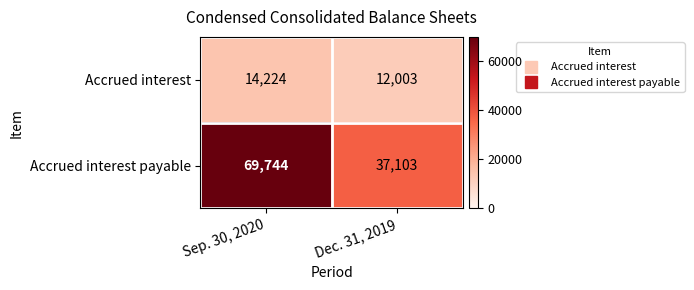

What is the difference between the highest and lowest values at Sep. 30, 2020?

55520